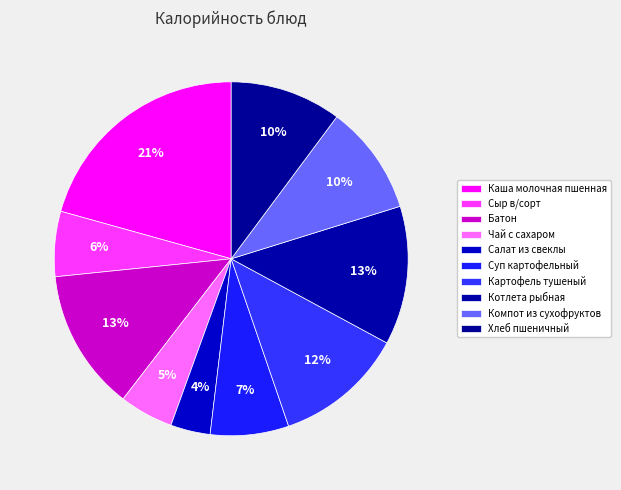

Which category has the biggest portion of the pie?

Каша молочная пшенная